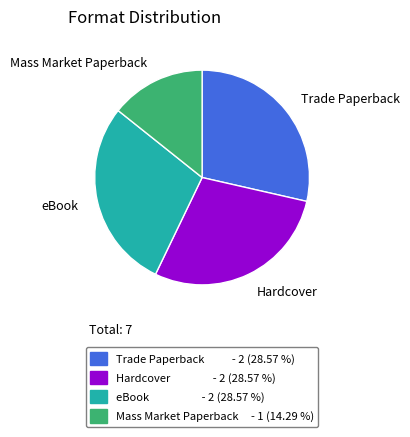

Approximately how many times larger is the value at eBook compared to Hardcover?

1.0